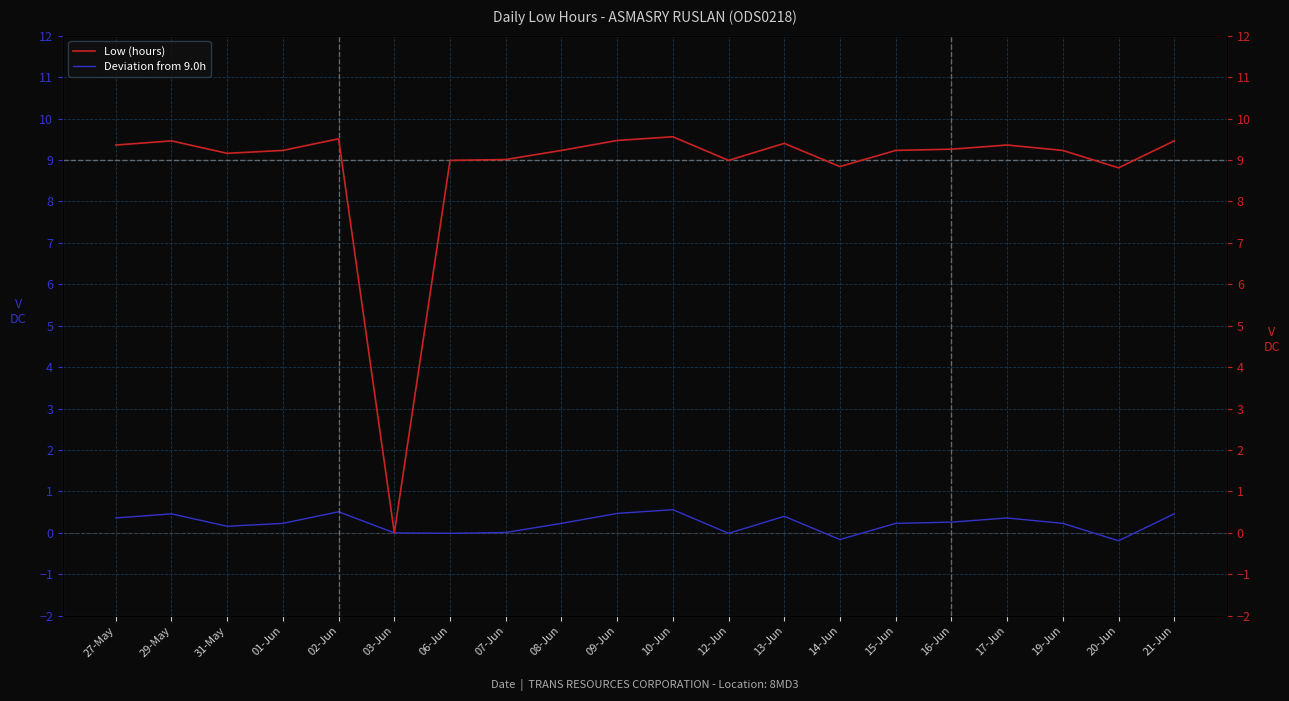

Where is Deviation from 9.0h nearest to the value 0?

03-Jun